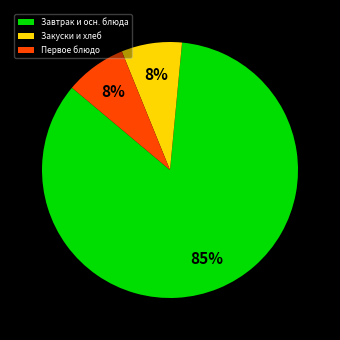

Is it true that Закуски и хлеб is 8% of the pie?

True